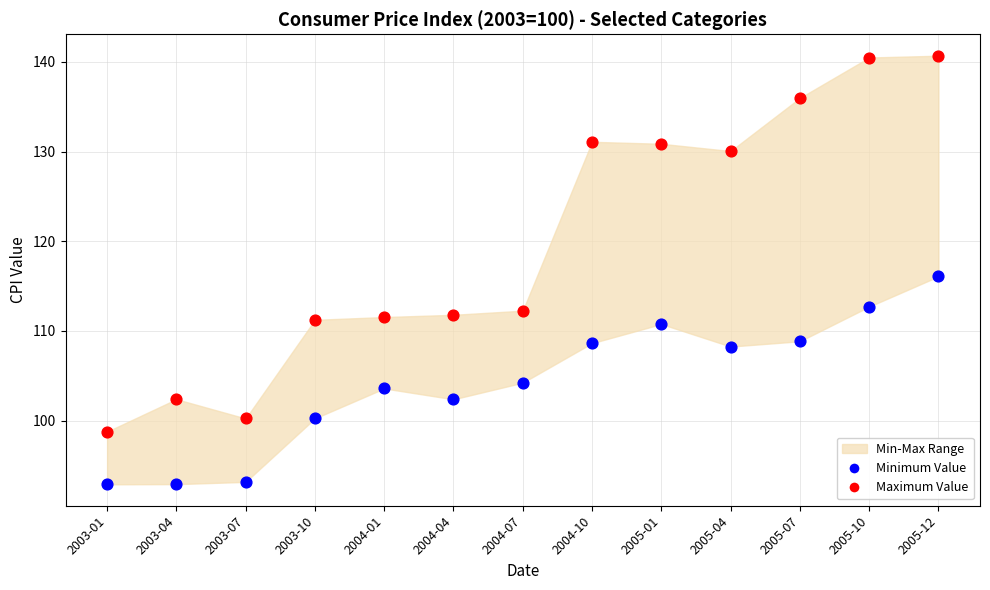

Which series has the largest Y range (max minus min)?

Maximum Value